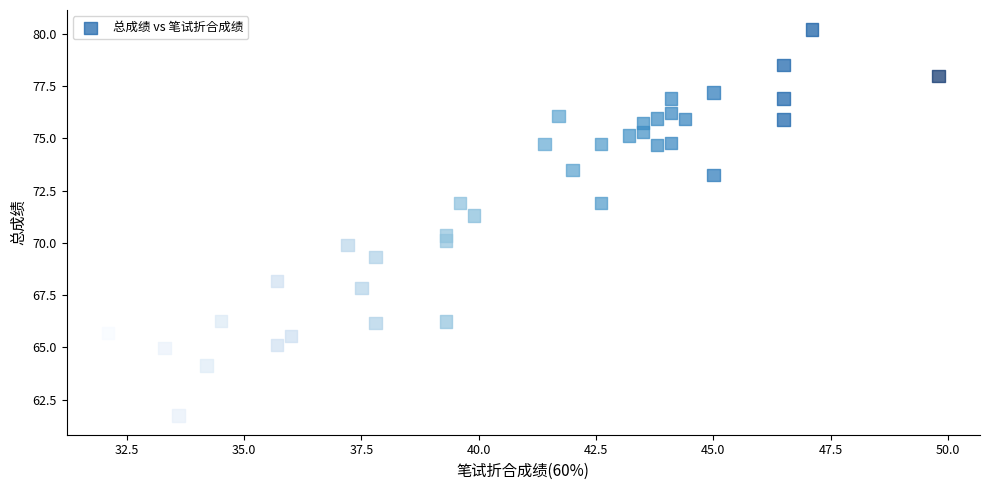

What is the range of X values (max minus min)?

17.7